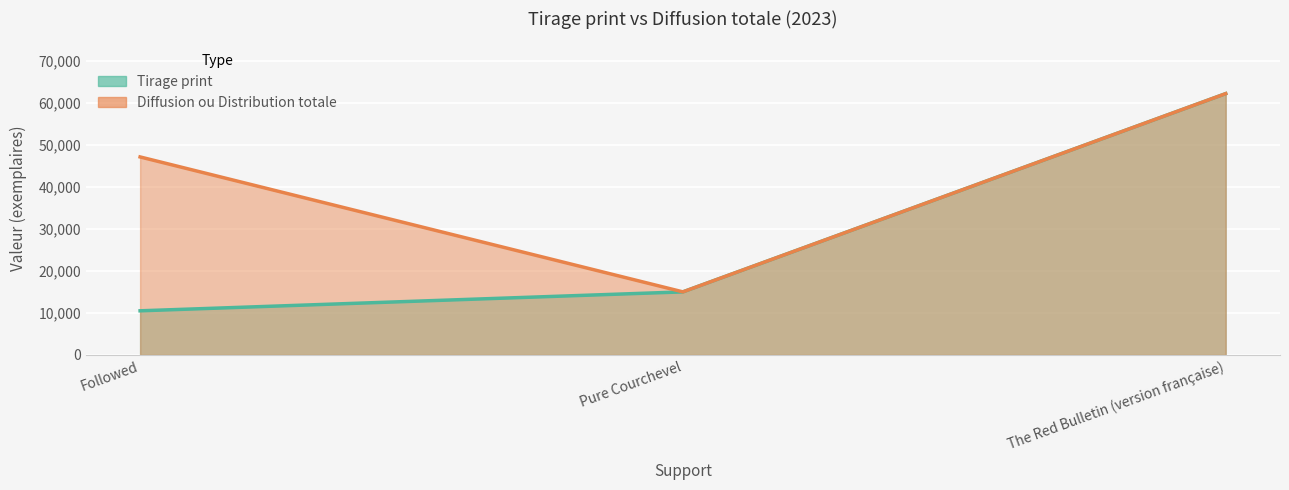

What is the label of the 3rd point from the right?

Followed